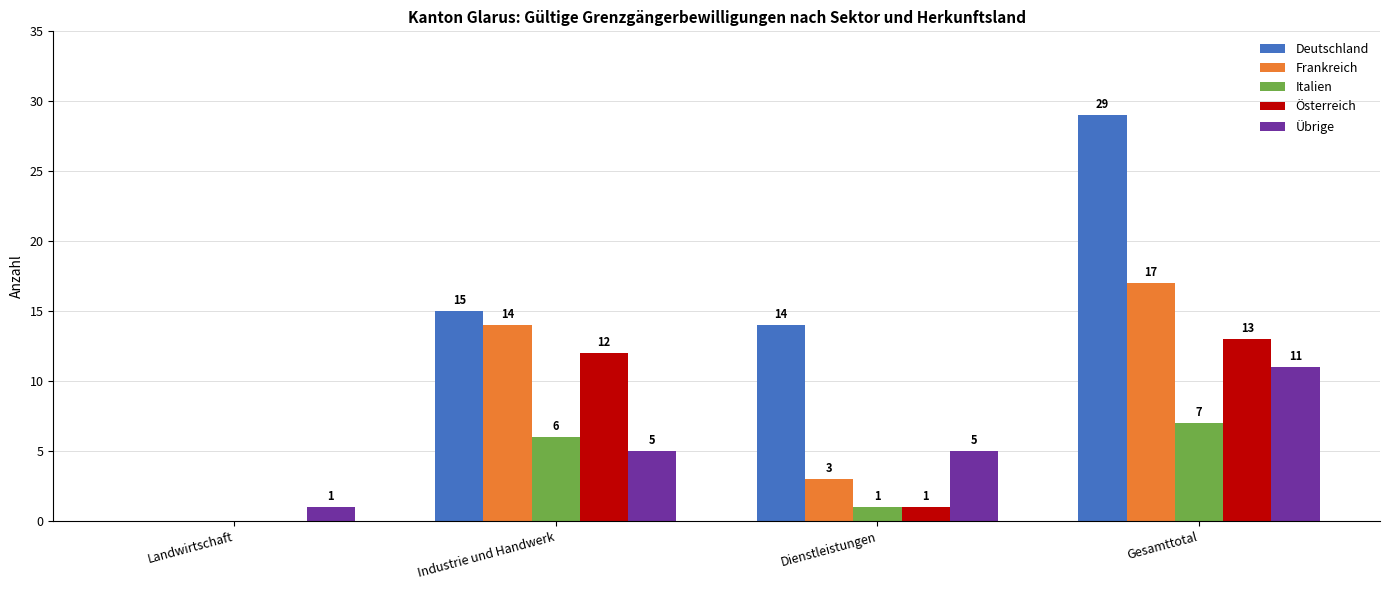

Count the number of categories in the chart.

4